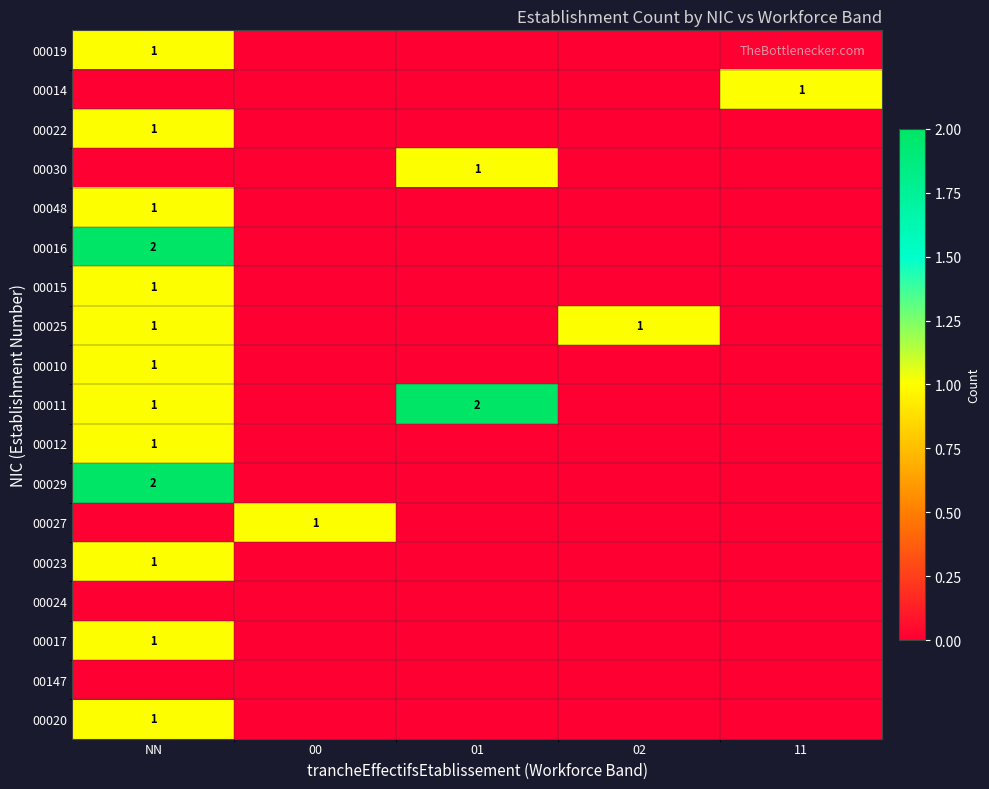

Is it true that 00011 equals 3 at 01?

False